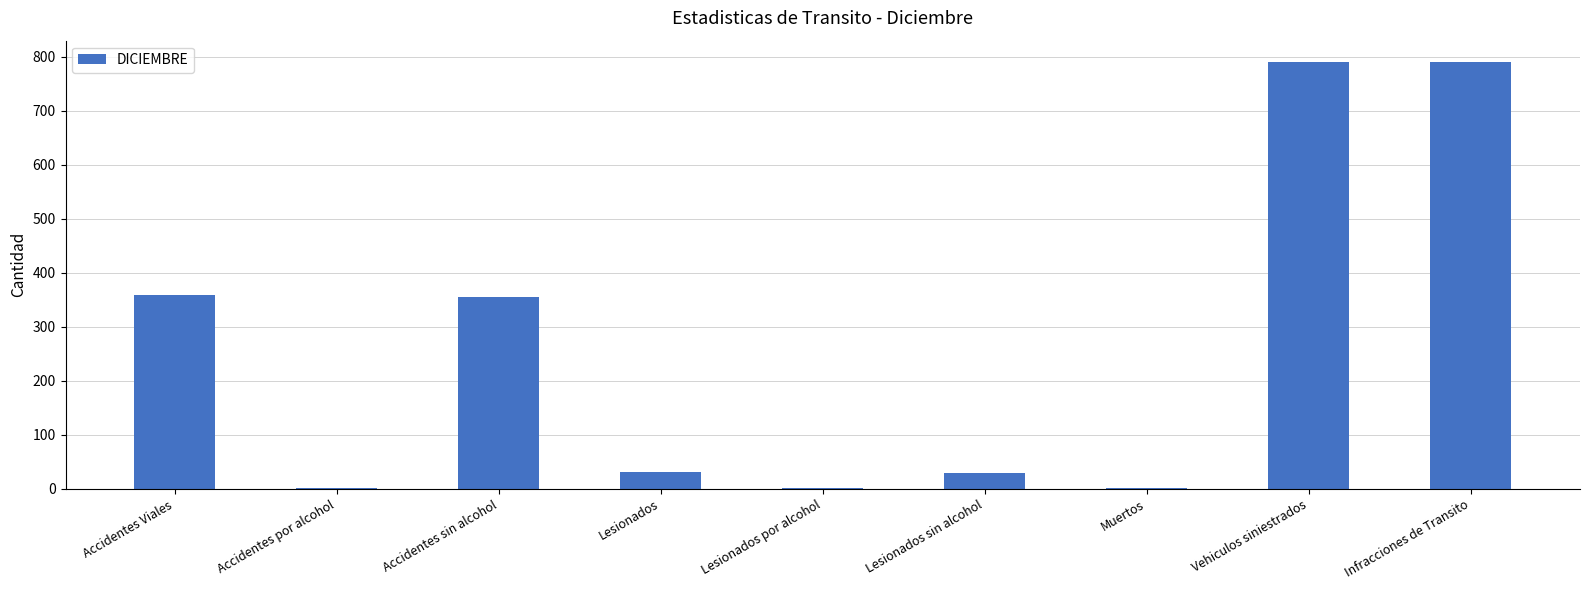

Between Lesionados sin alcohol and Accidentes sin alcohol, which is larger?

Accidentes sin alcohol